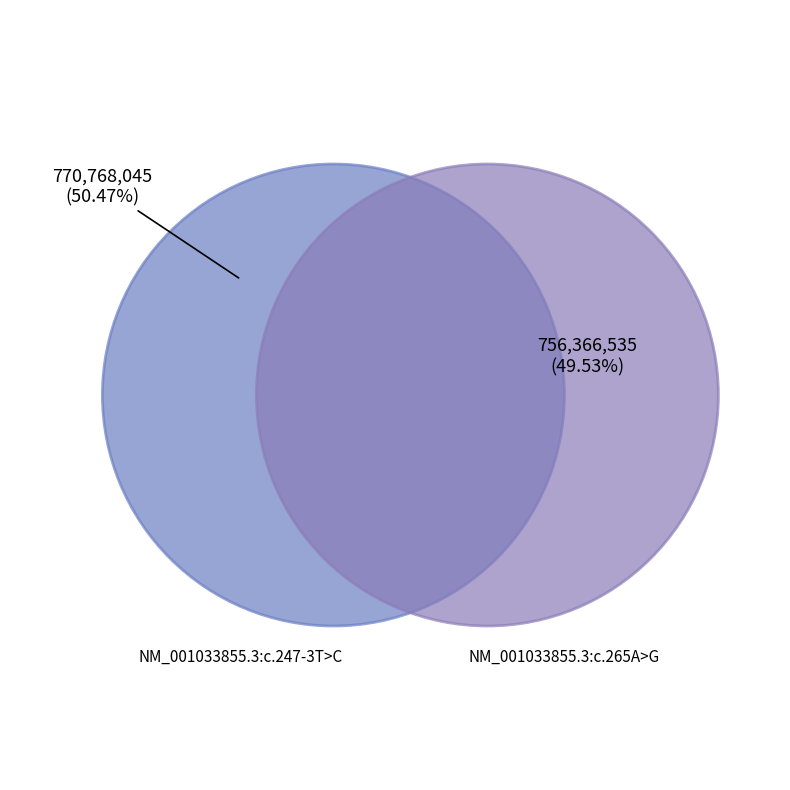

What is the change in value from NM_001033855.3:c.247-3T>C to NM_001033855.3:c.265A>G?

-14401510